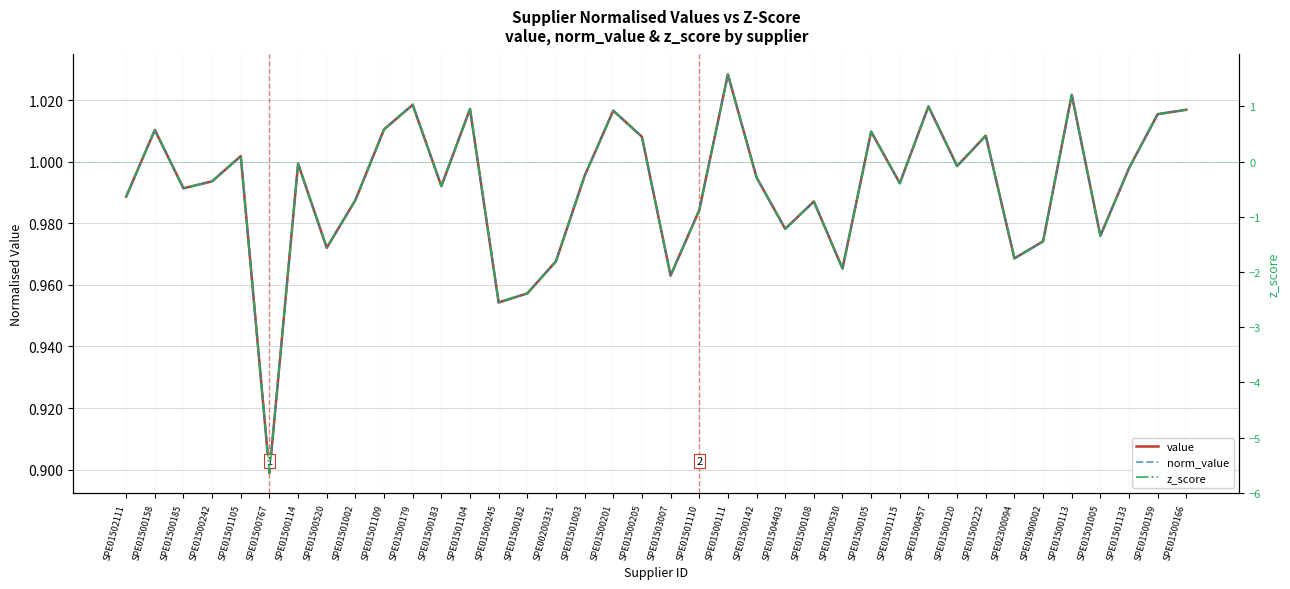

Which has a higher value, SPE01500183 or SPE01501115?

SPE01501115